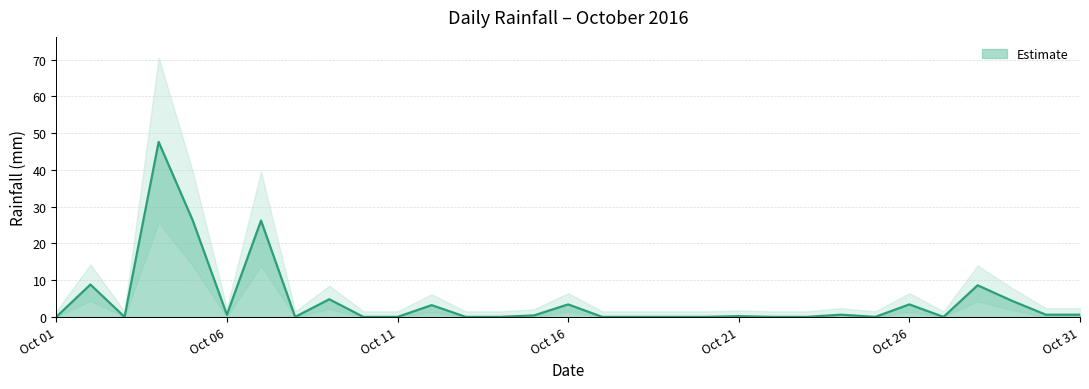

Rank the categories by value from lowest to highest.

2016-10-01, 2016-10-03, 2016-10-08, 2016-10-10, 2016-10-11, 2016-10-13, 2016-10-14, 2016-10-17, 2016-10-18, 2016-10-19, 2016-10-20, 2016-10-22, 2016-10-23, 2016-10-25, 2016-10-27, 2016-10-21, 2016-10-15, 2016-10-06, 2016-10-24, 2016-10-30, 2016-10-31, 2016-10-12, 2016-10-16, 2016-10-26, 2016-10-29, 2016-10-09, 2016-10-28, 2016-10-02, 2016-10-05, 2016-10-07, 2016-10-04